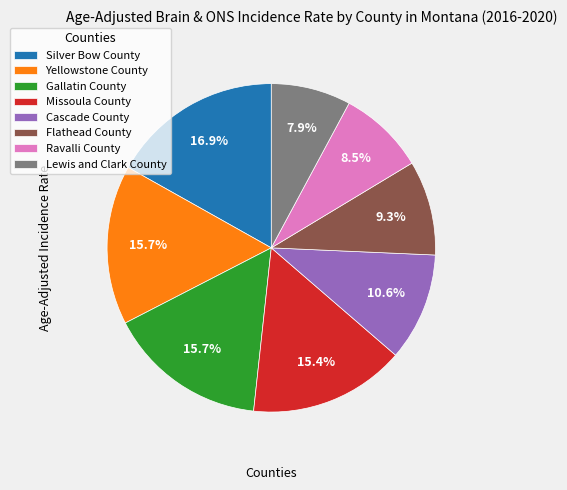

To the nearest percent, what portion does Missoula County represent?

15%